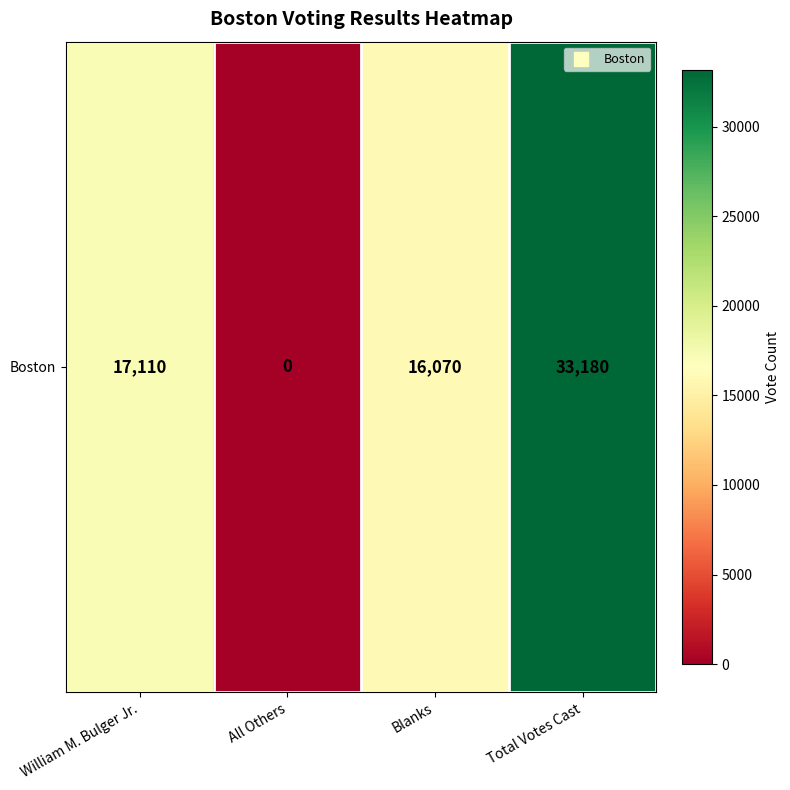

True or false: the data shows 22126 at All Others.

False